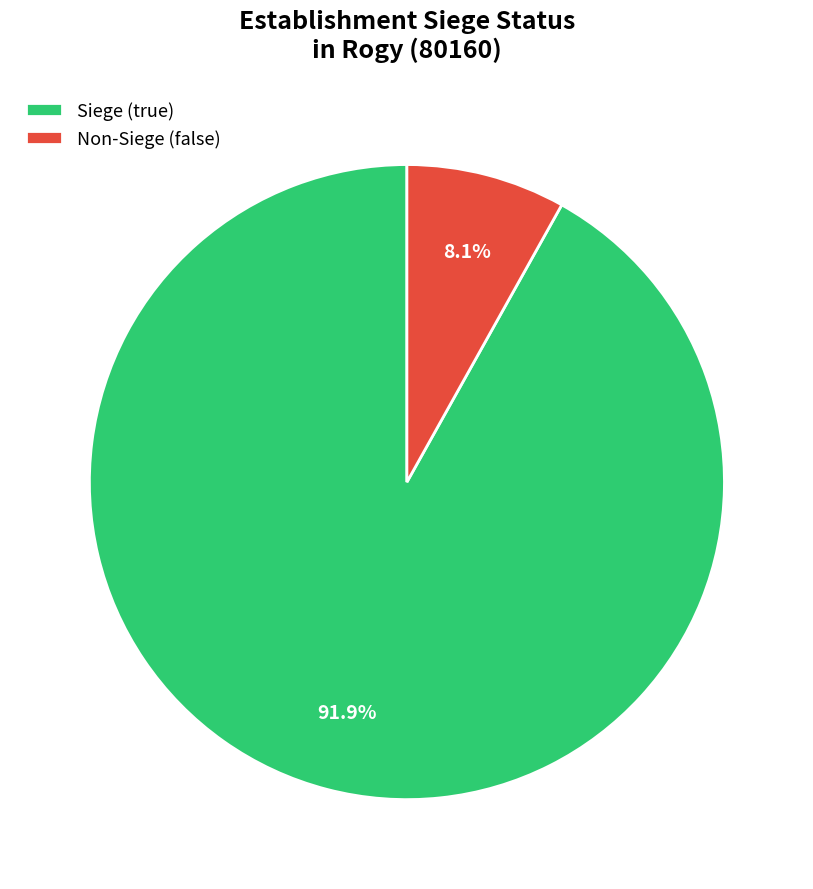

Which has a higher value, Non-Siege (false) or Siege (true)?

Siege (true)